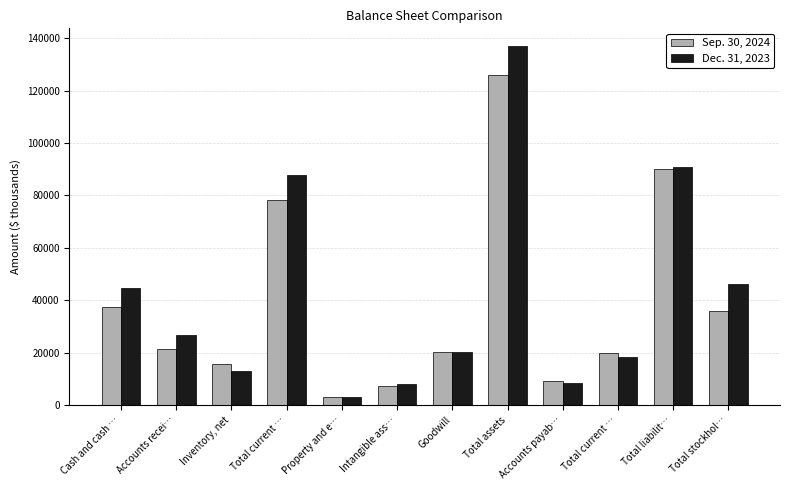

Does the chart contain stacked bars?

No